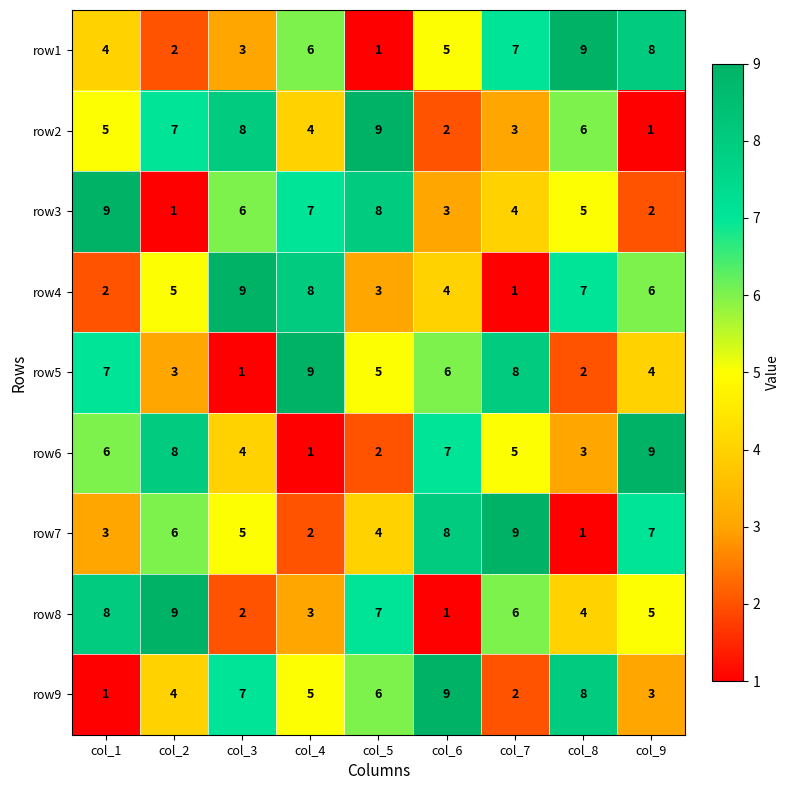

At col_7, list the series in order from largest to smallest.

row7, row5, row1, row8, row6, row3, row2, row9, row4